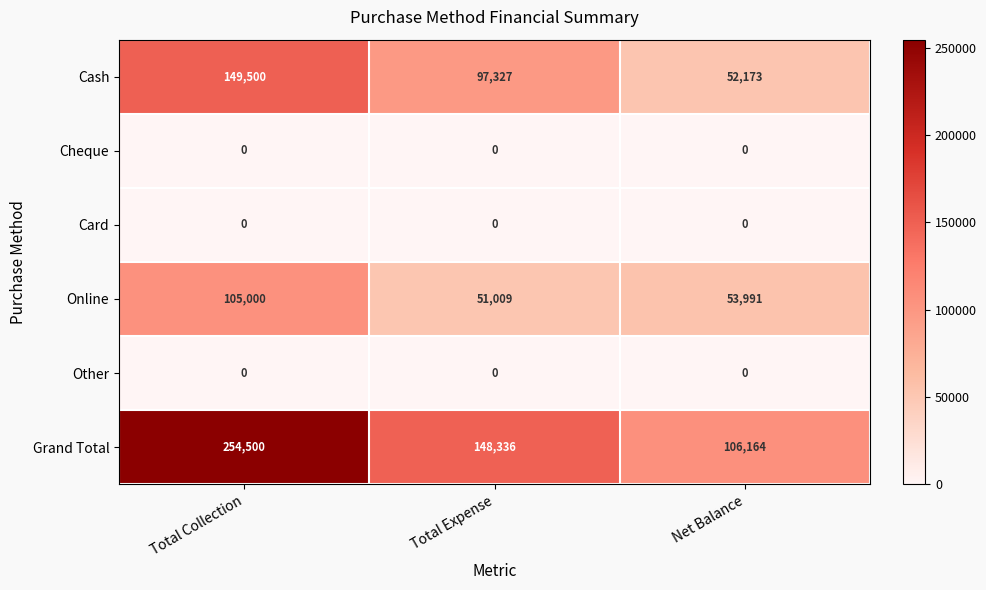

At how many categories does at least one series exceed 7133?

3